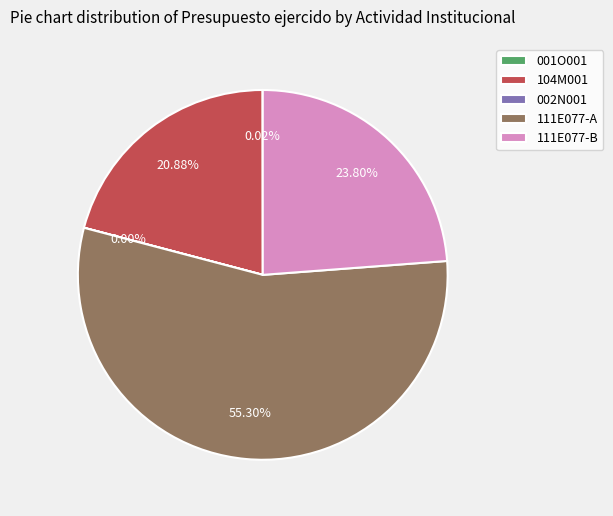

Do 111E077-B and 111E077-A together represent more than half of the pie?

Yes